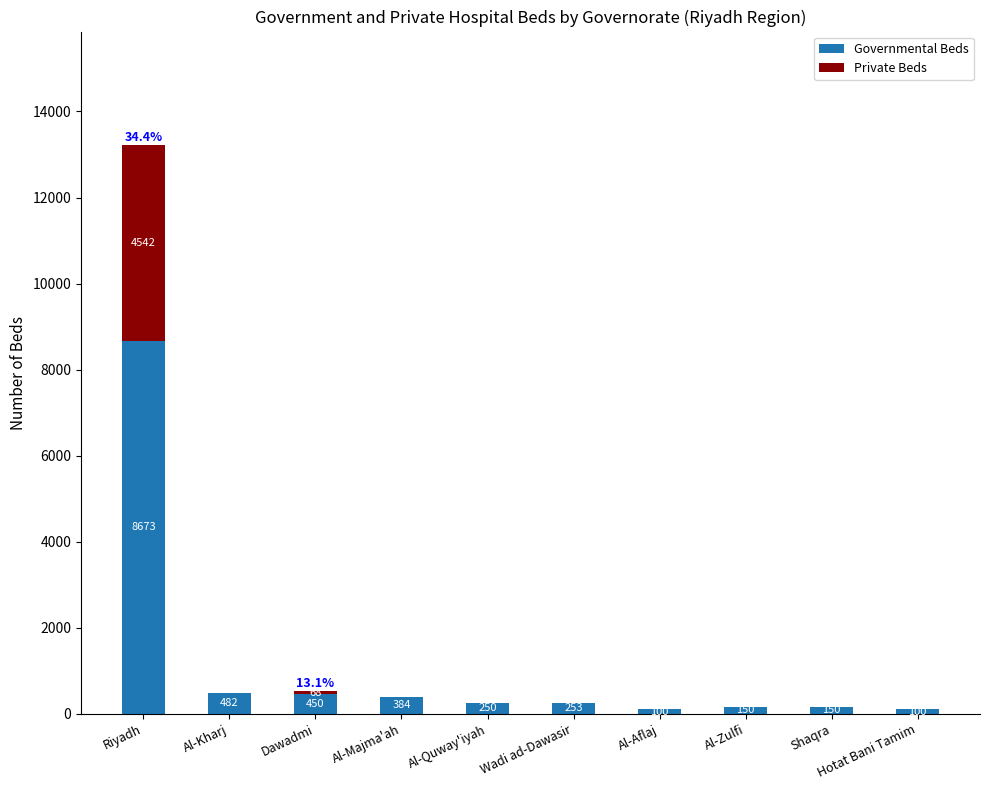

What is the maximum value for Governmental Beds?

8673